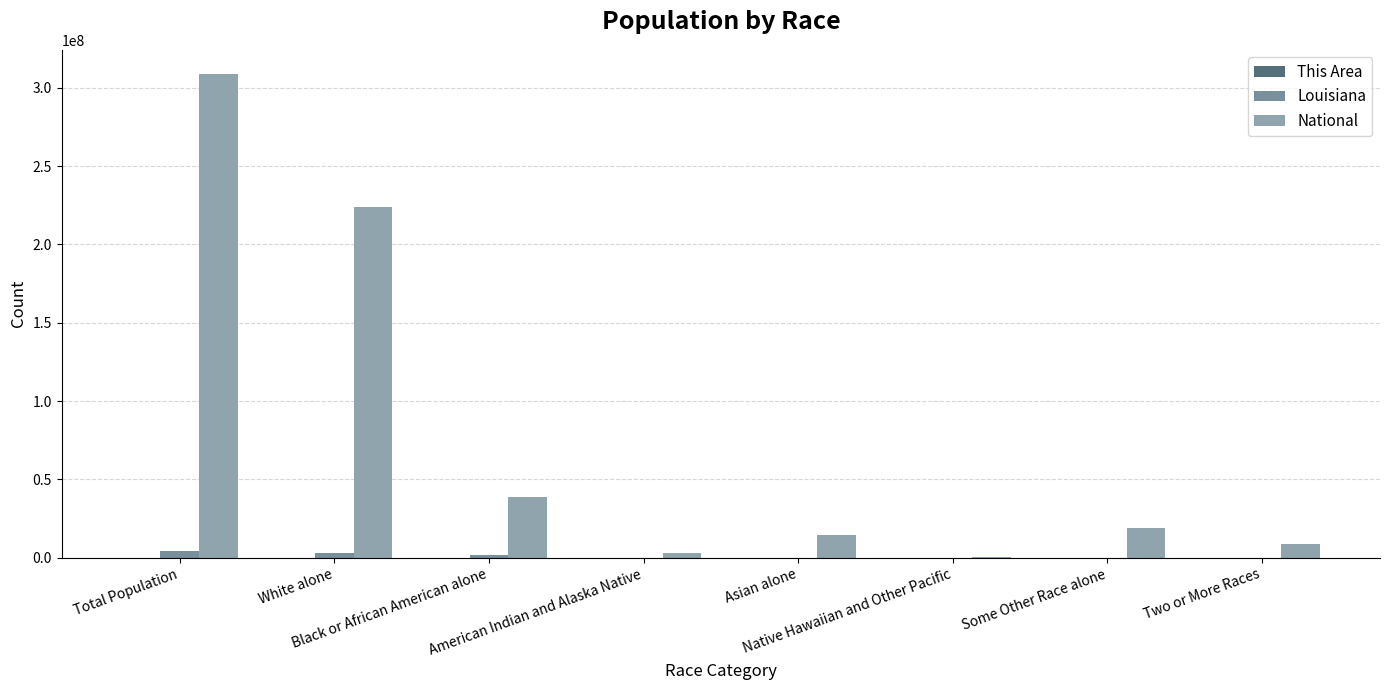

Is the value of Louisiana at Black or African American alone greater than the value of This Area at Asian alone?

Yes